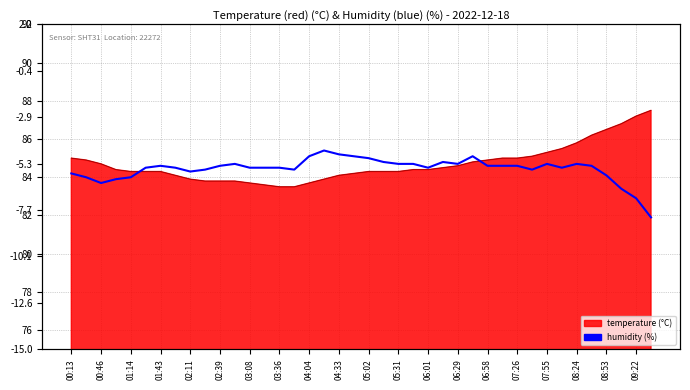

What is the sum of all values?

3377.4